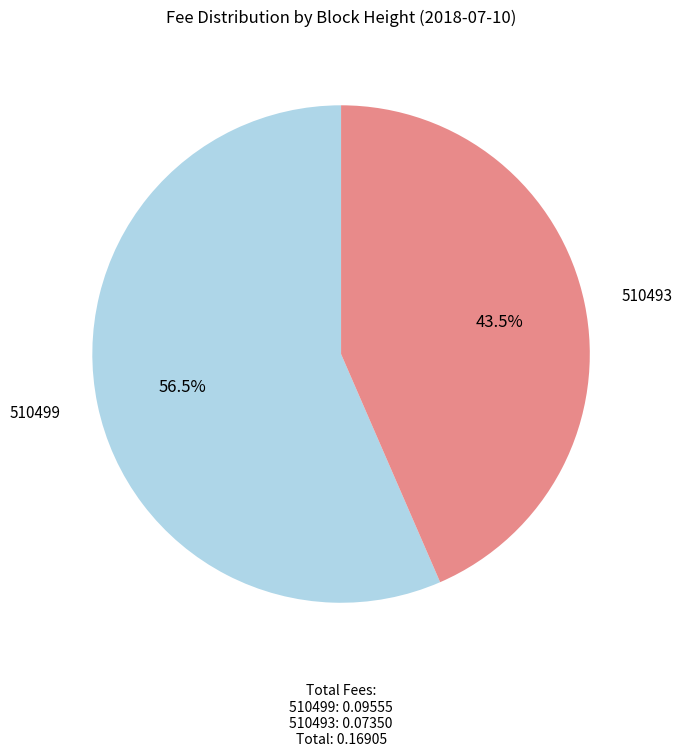

Does any single category account for the majority?

Yes